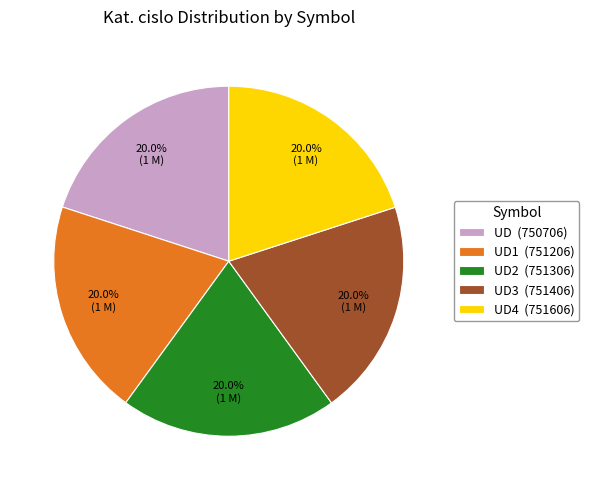

To the nearest percent, what is the average slice percentage?

20%